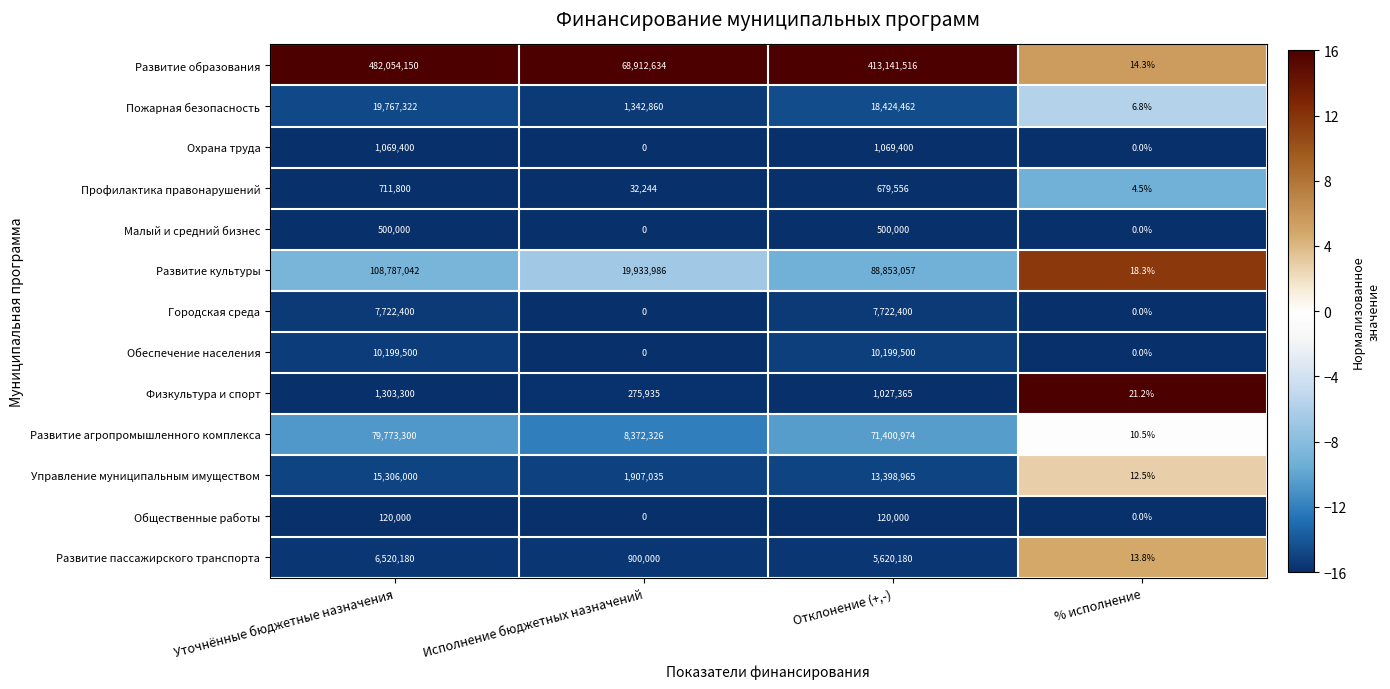

At which label is Профилактика правонарушений closest to 355902?

Отклонение (+,-)